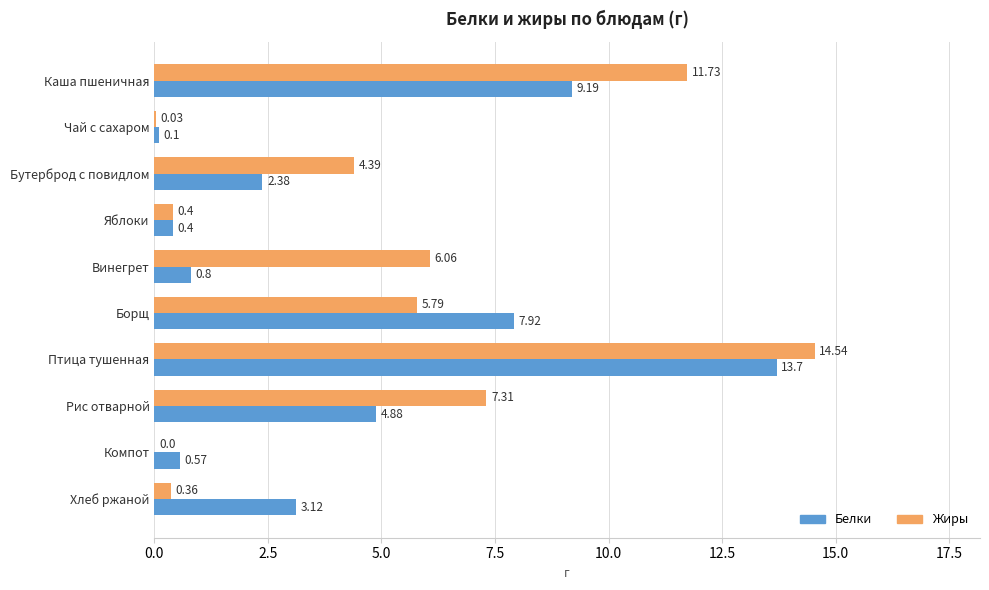

What is the sum of all Белки values?

43.1